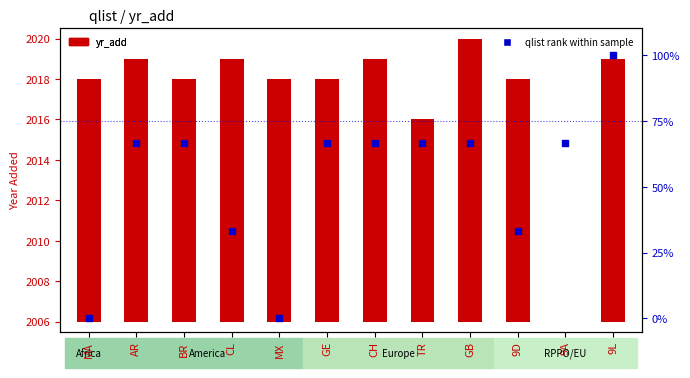

Which series contains the lowest Y value?

yr_add